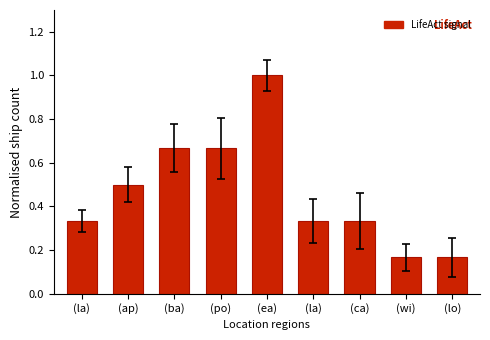

How many bars are there in total?

9